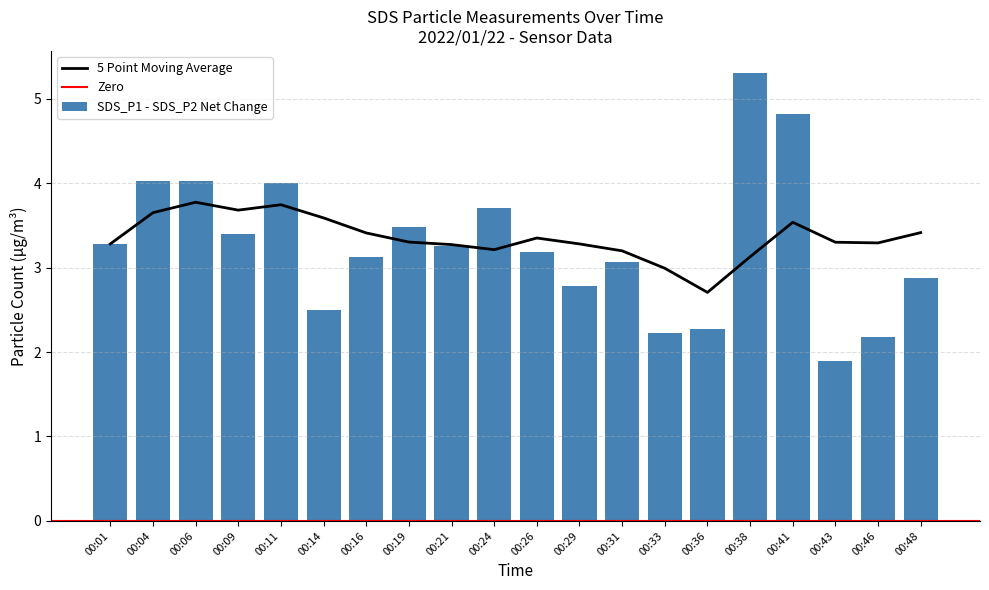

Which category has the lowest value in the 5 Point Moving Average series?

00:36